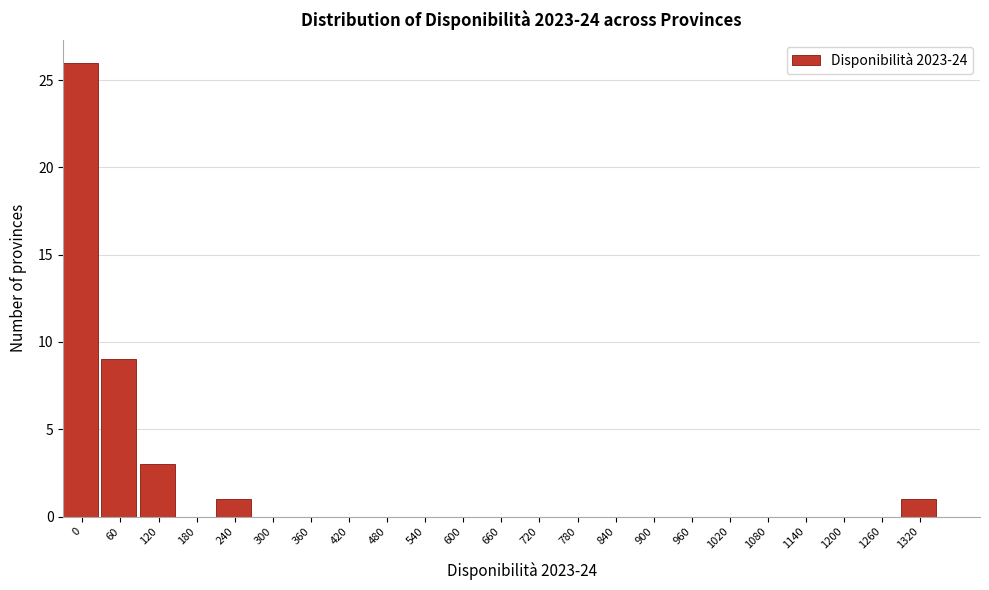

Reading right to left, transcribe all the data shown in this chart.

1320=1	1260=0	1200=0	1140=0	1080=0	1020=0	960=0	900=0	840=0	780=0	720=0	660=0	600=0	540=0	480=0	420=0	360=0	300=0	240=1	180=0	120=3	60=9	0=26